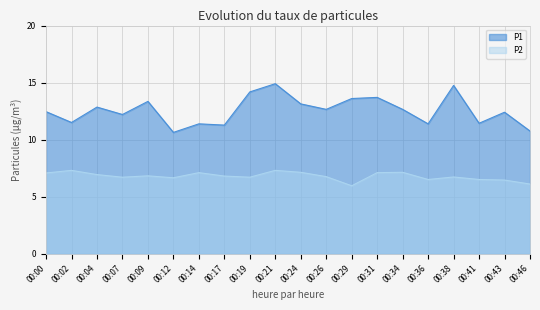

Is it true that P1 equals 13.1 at 00:24?

True